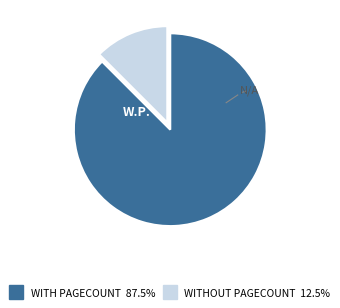

Is there any slice that represents more than half of the pie?

Yes